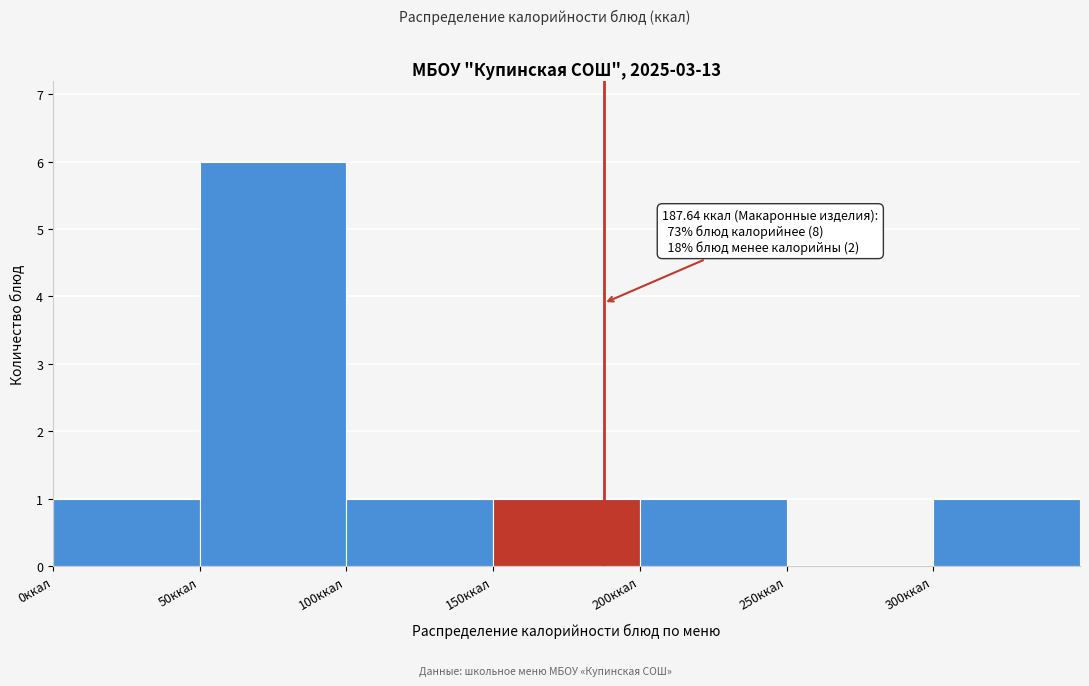

Over which range of the x-axis is the bar tallest?

50 to 100